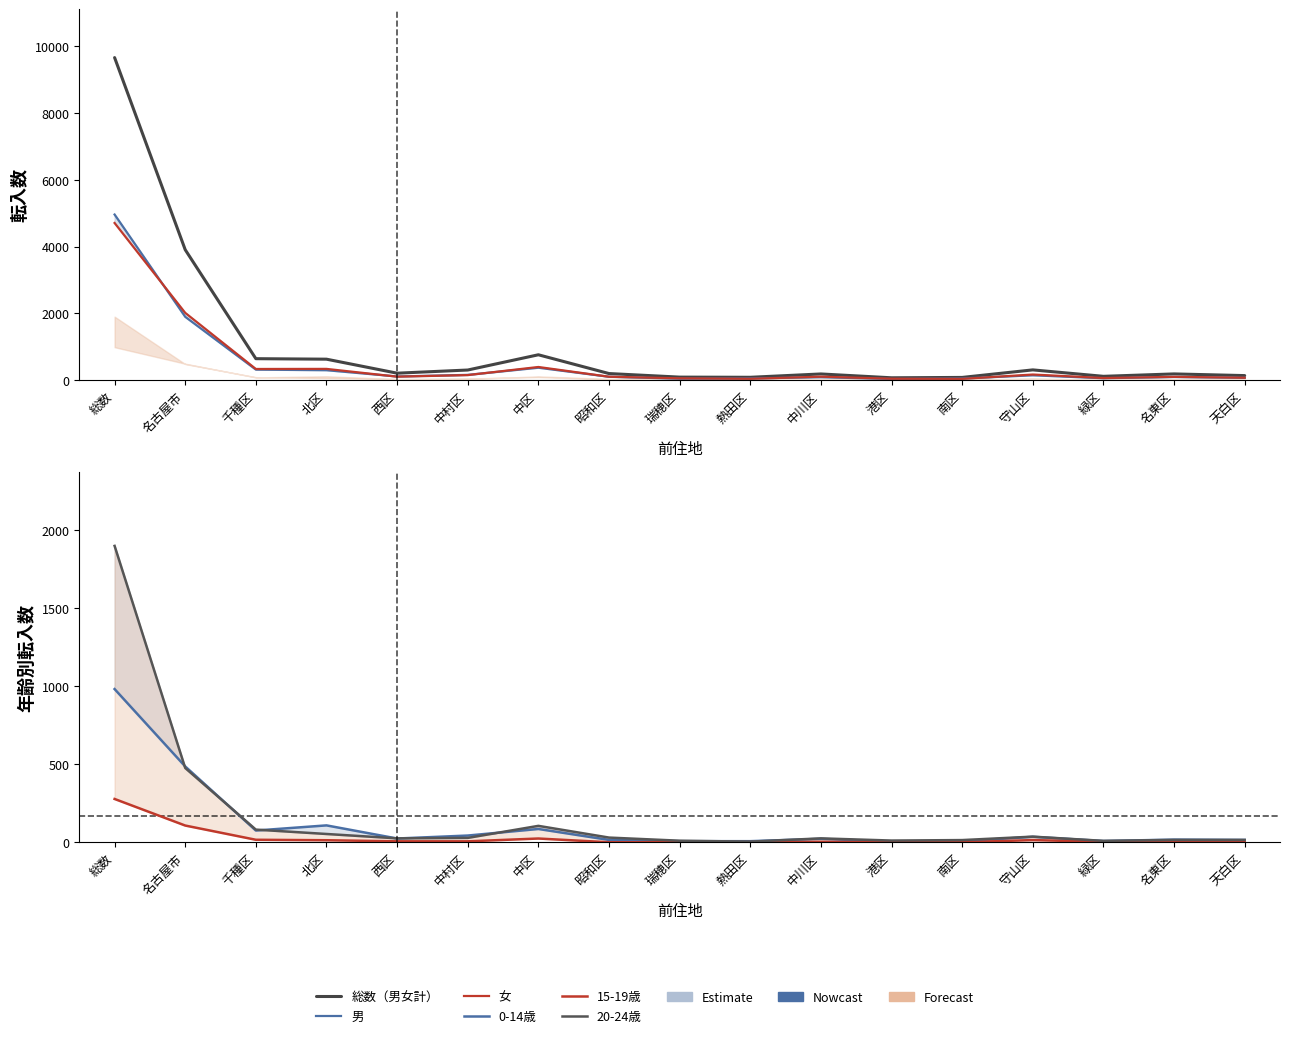

How many lines are shown in the chart?

6